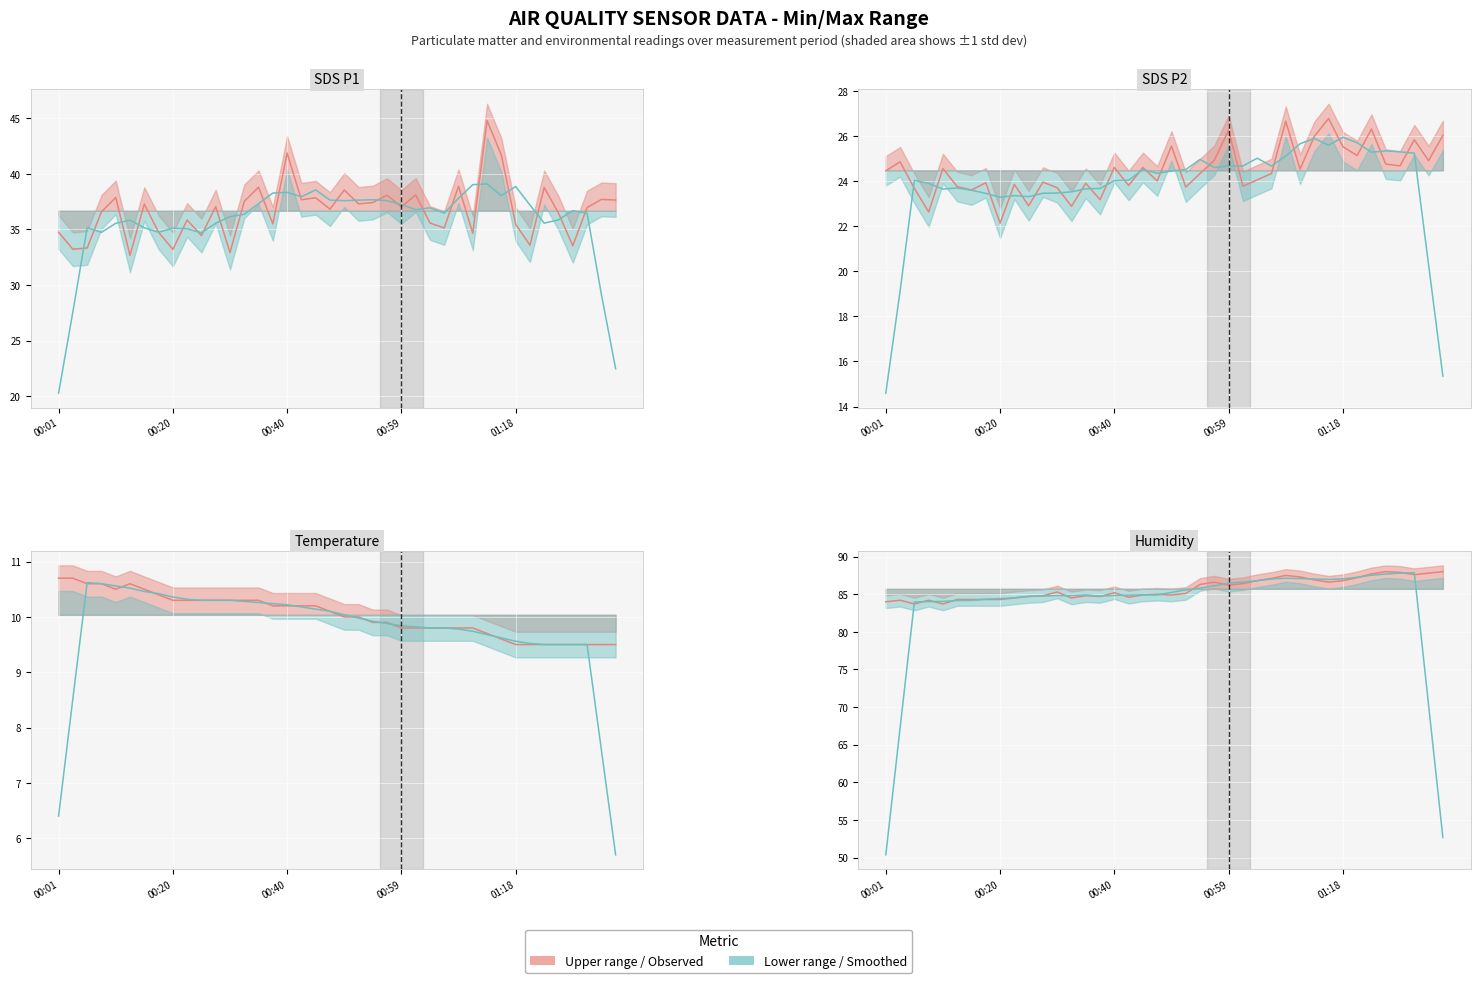

Where is the first local minimum for SDS_P1?

00:03